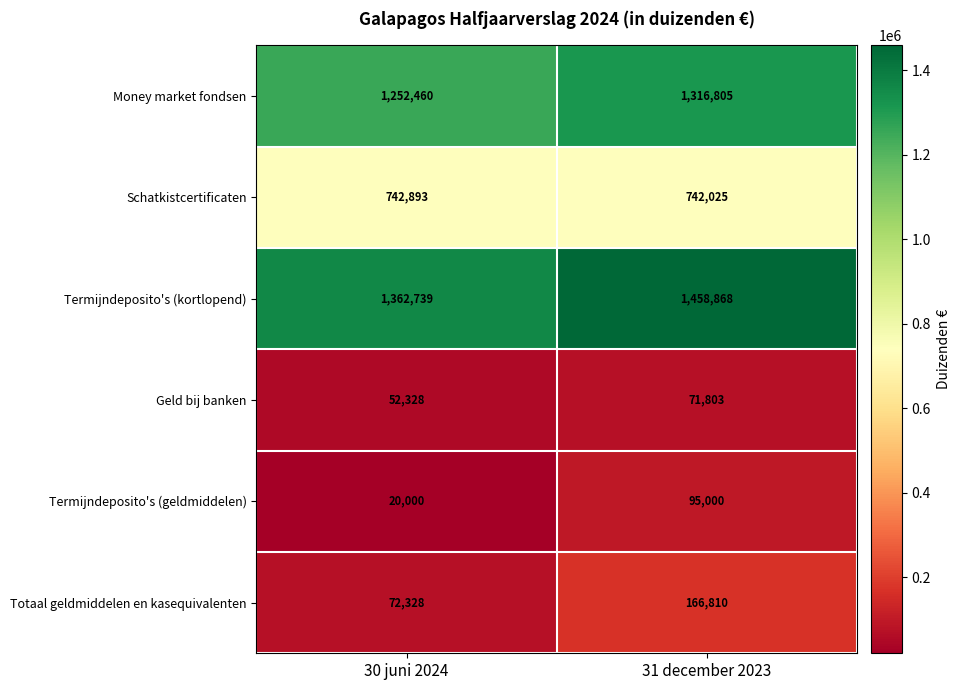

What is the difference between the Geld bij banken values at 30 juni 2024 and 31 december 2023?

19475